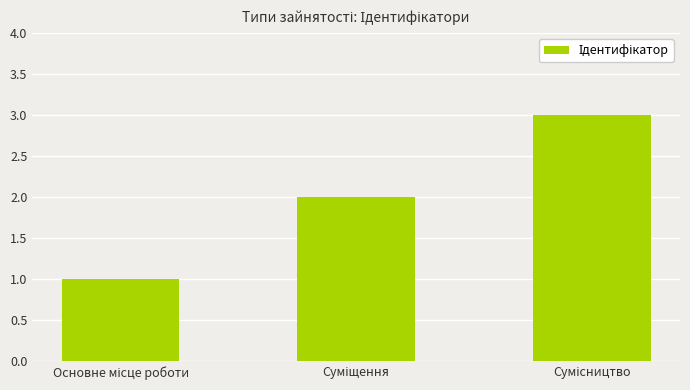

How many series are shown in this chart?

1